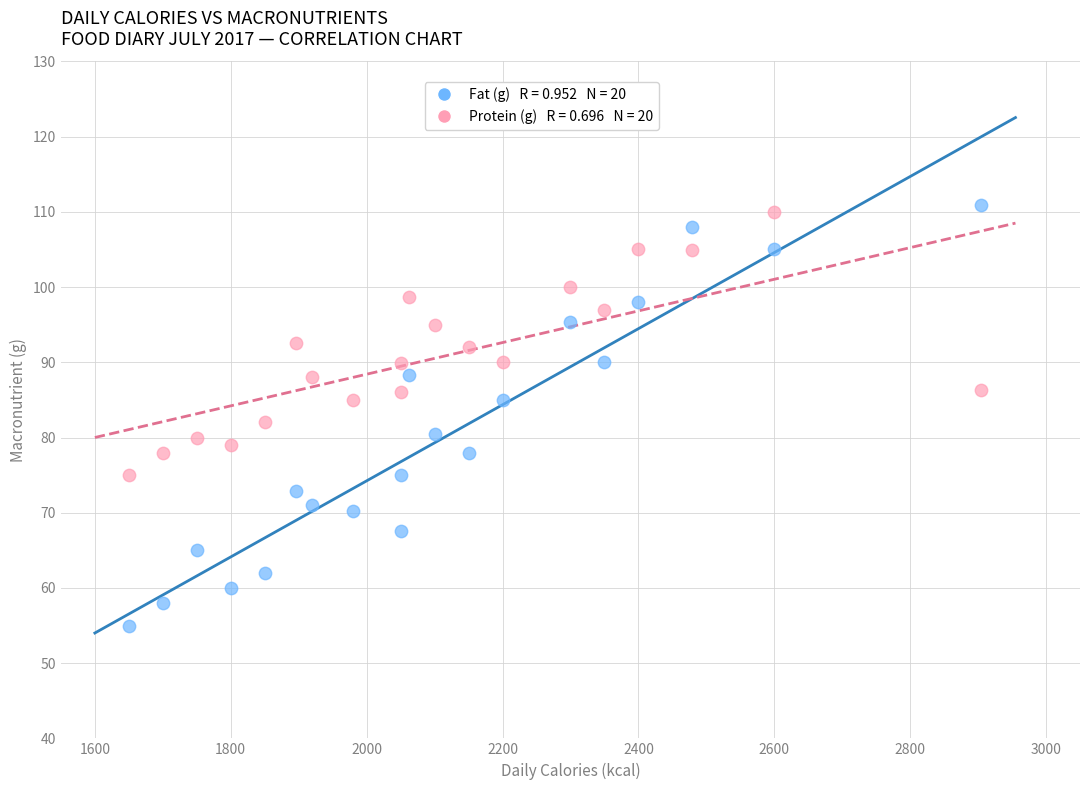

Across all data points, what is the range of X values (max minus min)?

1255.0